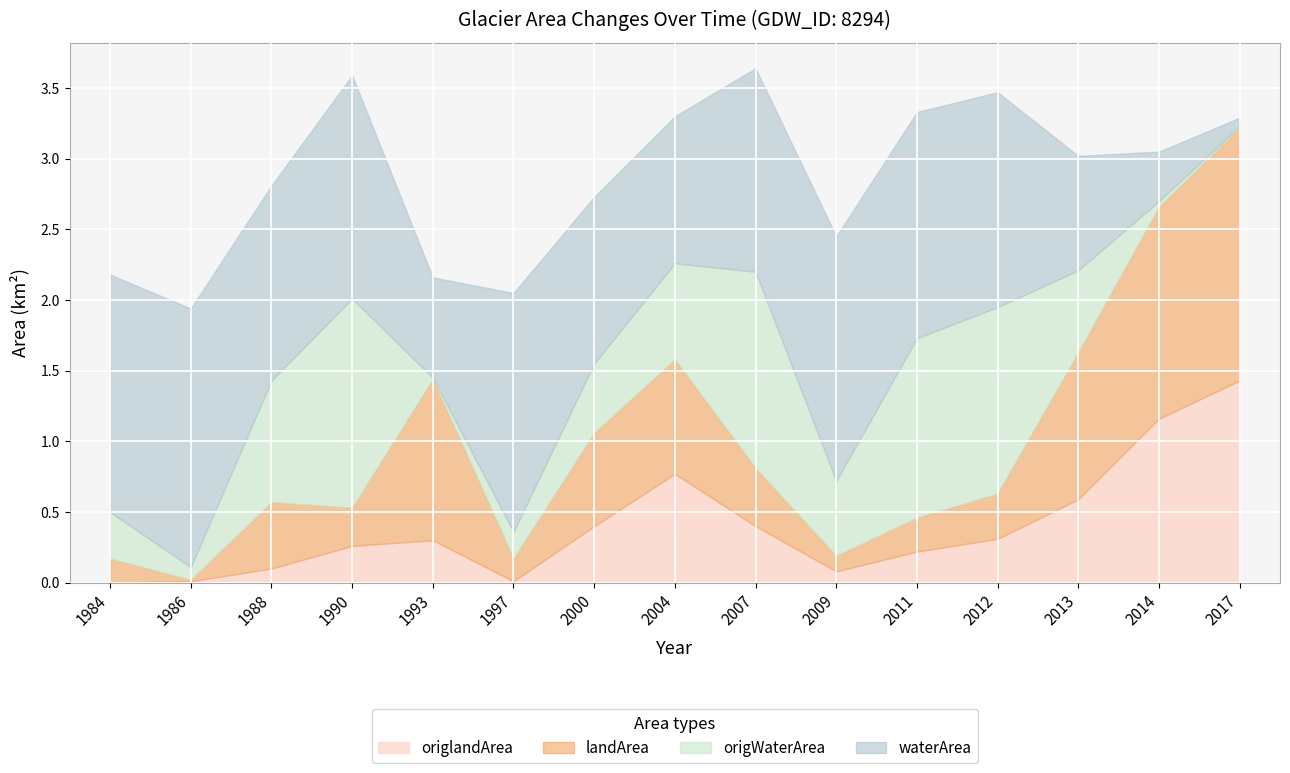

Reading right to left, transcribe all the data shown in this chart.

waterArea: 0.1	0.3	0.8	1.5	1.6	1.7	1.4	1.0	1.2	1.7	0.7	1.6	1.4	1.8	1.7
landArea: 1.8	1.5	1.0	0.3	0.2	0.1	0.4	0.8	0.7	0.2	1.1	0.3	0.5	0.0	0.2
origWaterArea: 0.0	0.0	0.6	1.3	1.3	0.5	1.4	0.7	0.5	0.2	0.0	1.5	0.9	0.1	0.3
origlandArea: 1.4	1.2	0.6	0.3	0.2	0.1	0.4	0.8	0.4	0.0	0.3	0.3	0.1	0.0	0.0